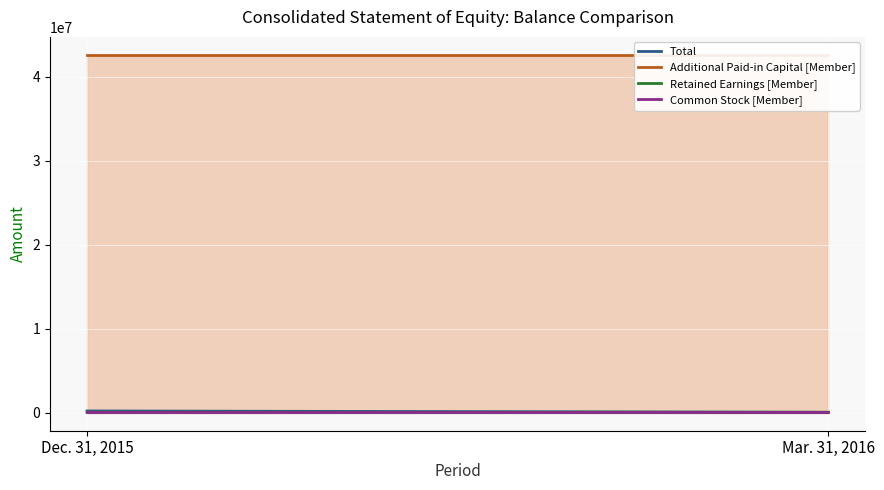

What is the lowest value of the Retained Earnings [Member] series?

64391